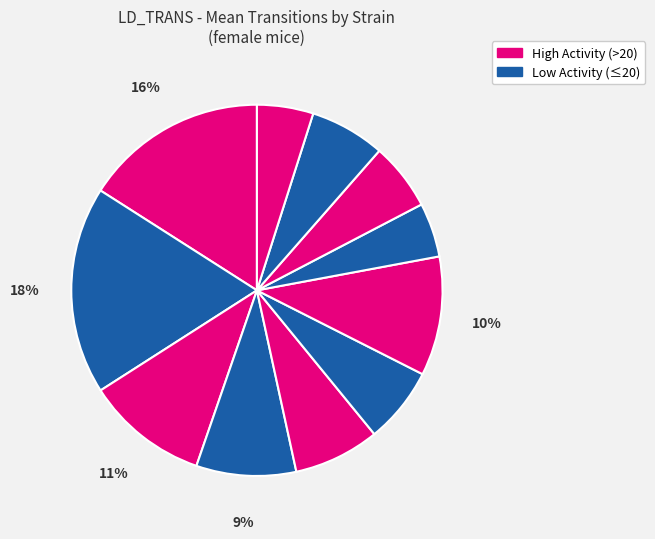

Count the number of slices in the pie.

11